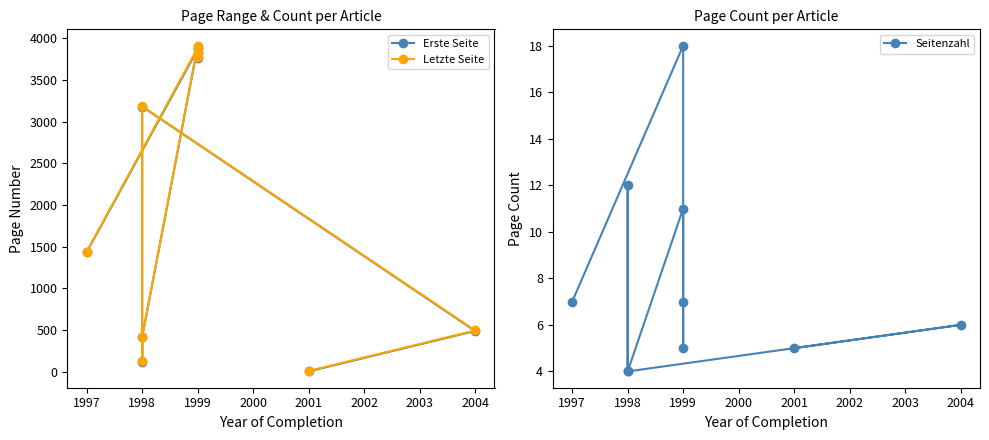

Which series has the largest total across all categories?

Letzte Seite